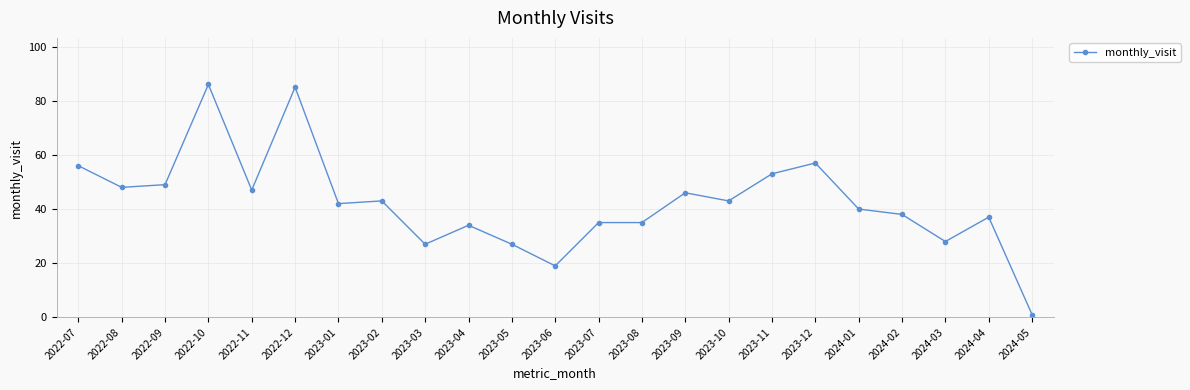

Where is the first local maximum?

2022-10